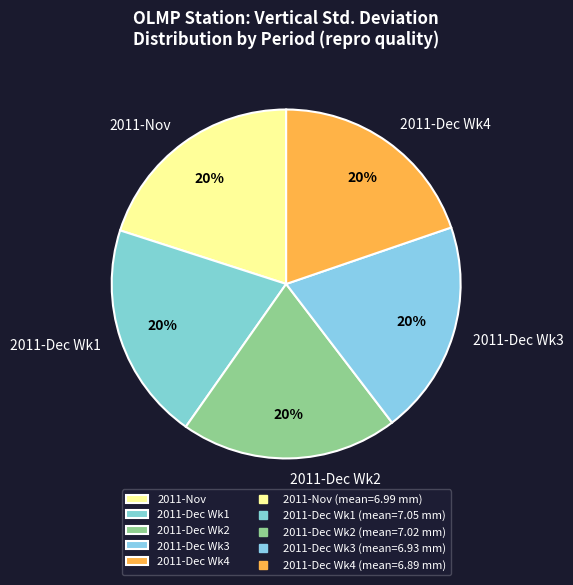

Combined, do 2011-Dec Wk4 and 2011-Nov account for over 50%?

No